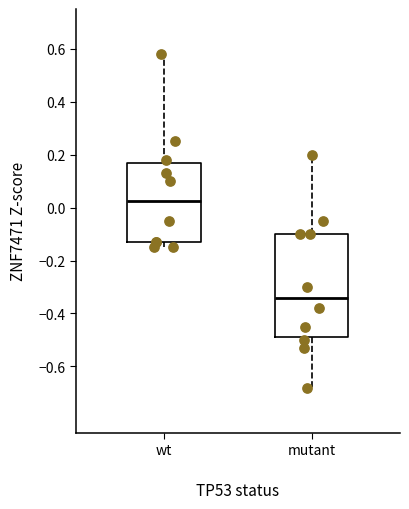

Where does the lower whisker of the box for mutant end on the y-axis? The values are not printed on the chart, so give them approximately, as read against the axis.

-0.68